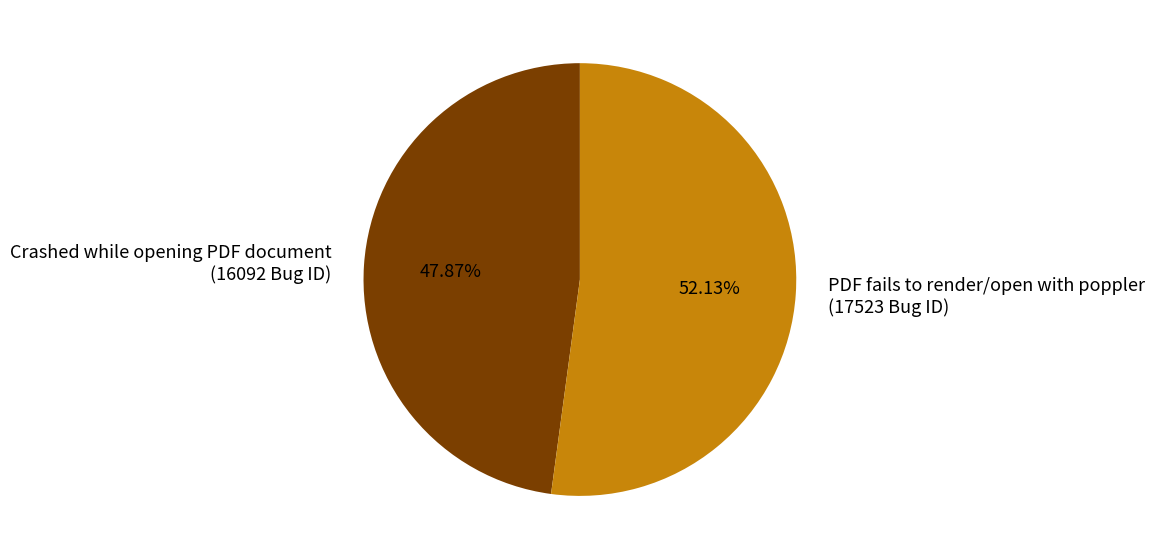

Approximately how many times larger is the value at PDF fails to render/open with poppler compared to Crashed while opening PDF document?

1.1